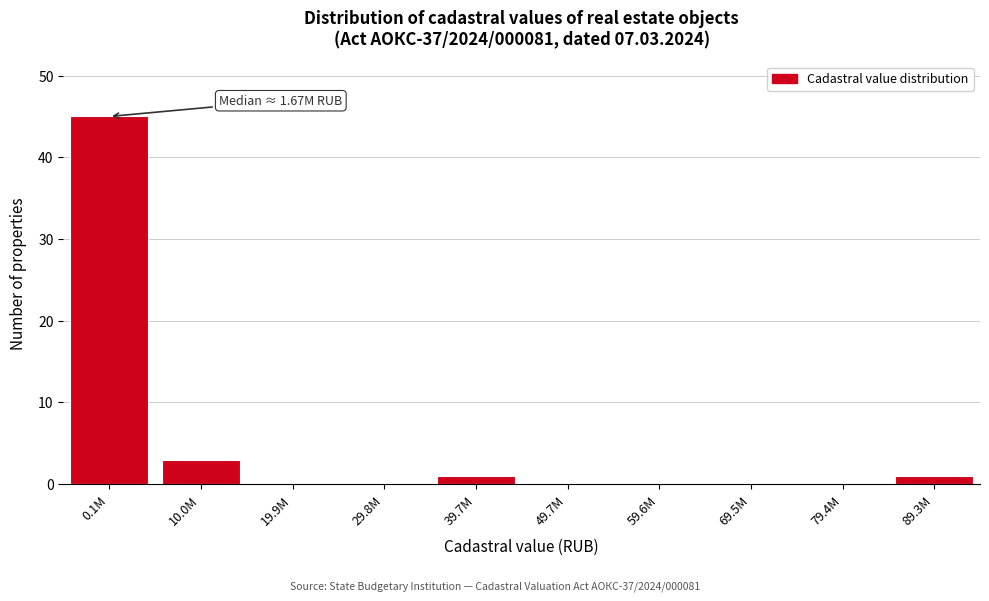

Reading left to right, transcribe all the data shown in this chart.

0.1M=45	10.0M=3	19.9M=0	29.8M=0	39.7M=1	49.7M=0	59.6M=0	69.5M=0	79.4M=0	89.3M=1